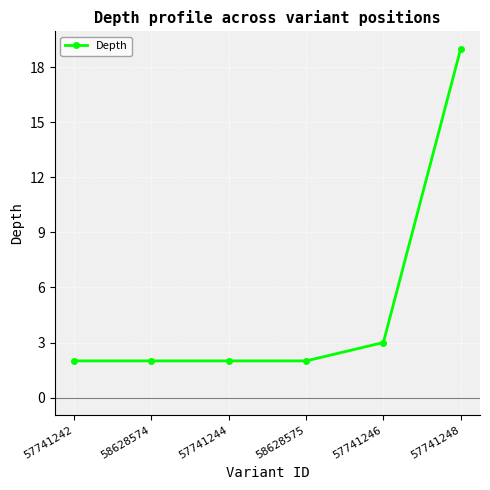

What is the maximum value shown in the chart?

19